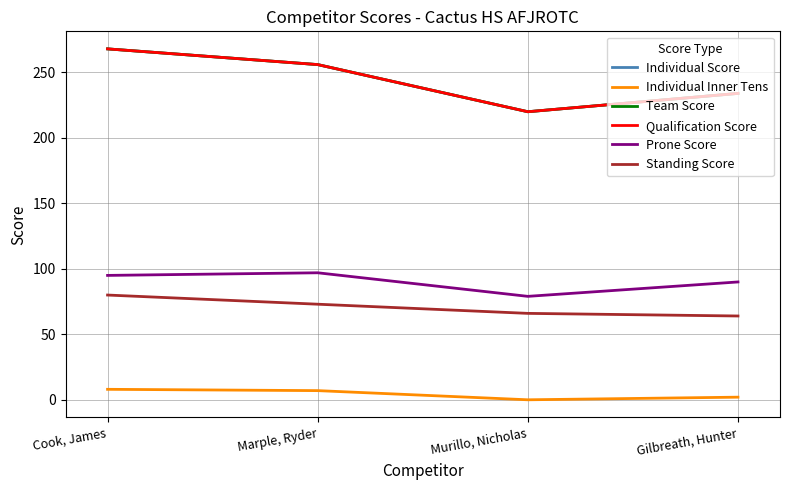

What is the lowest value of the Standing Score series?

64